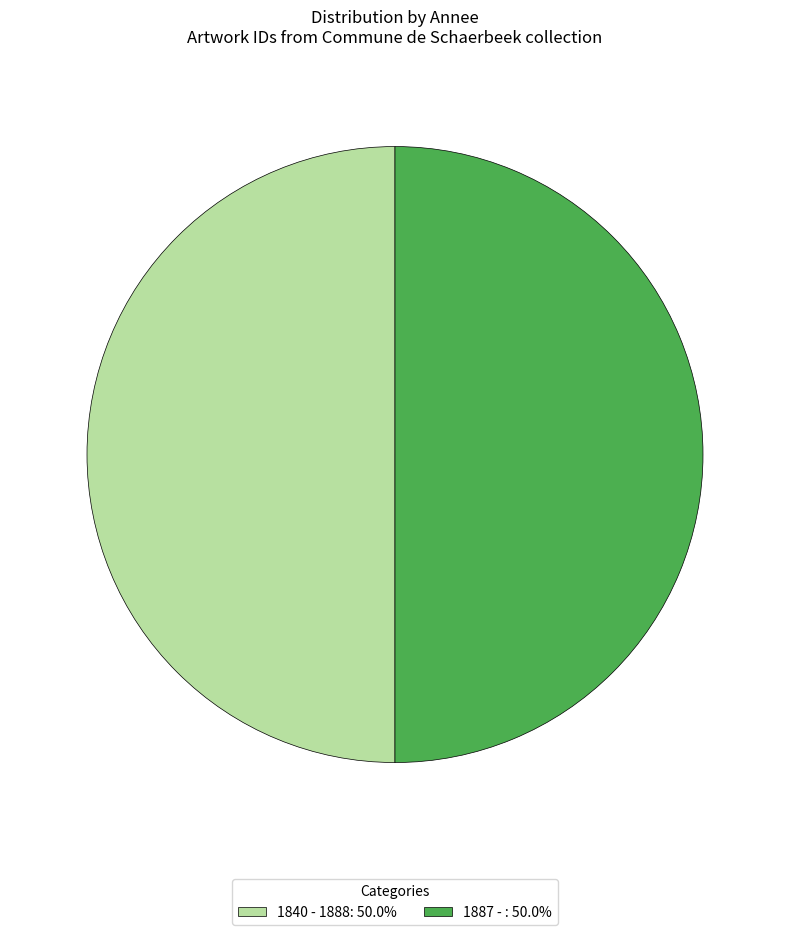

Is it true that 1840 - 1888 is 40% of the pie?

False